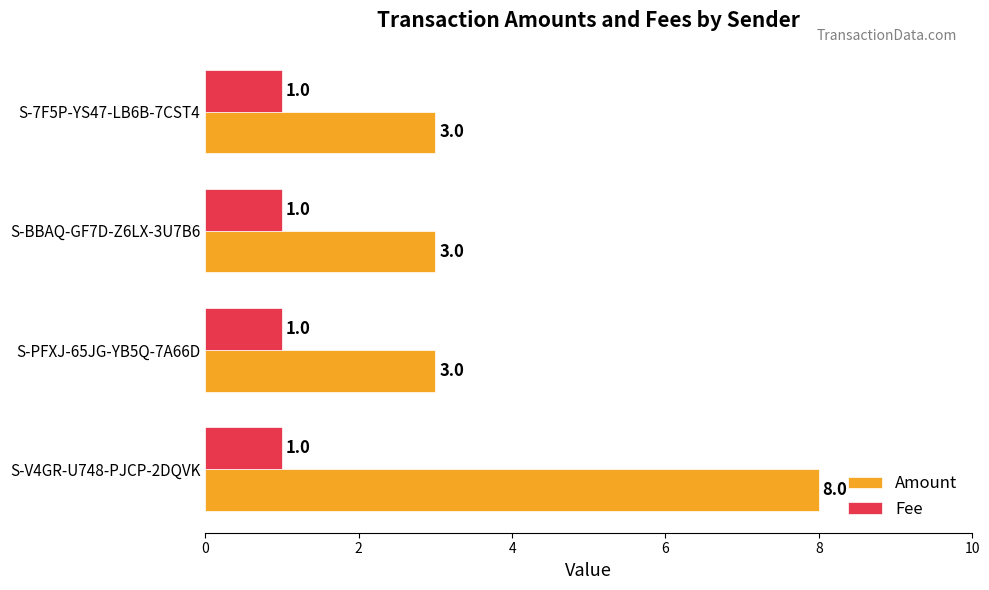

How many categories are shown in the chart?

4